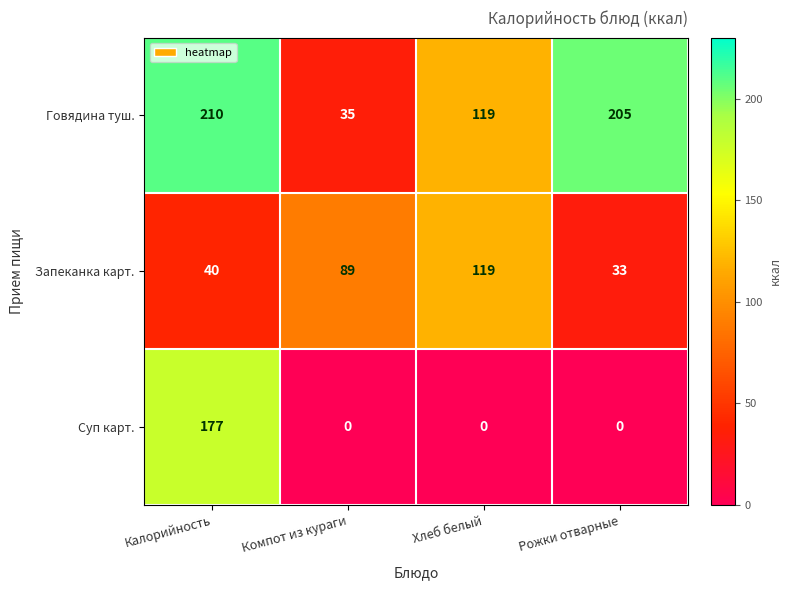

Rank the series at Калорийность from lowest to highest value.

Запеканка карт., Суп карт., Говядина туш.